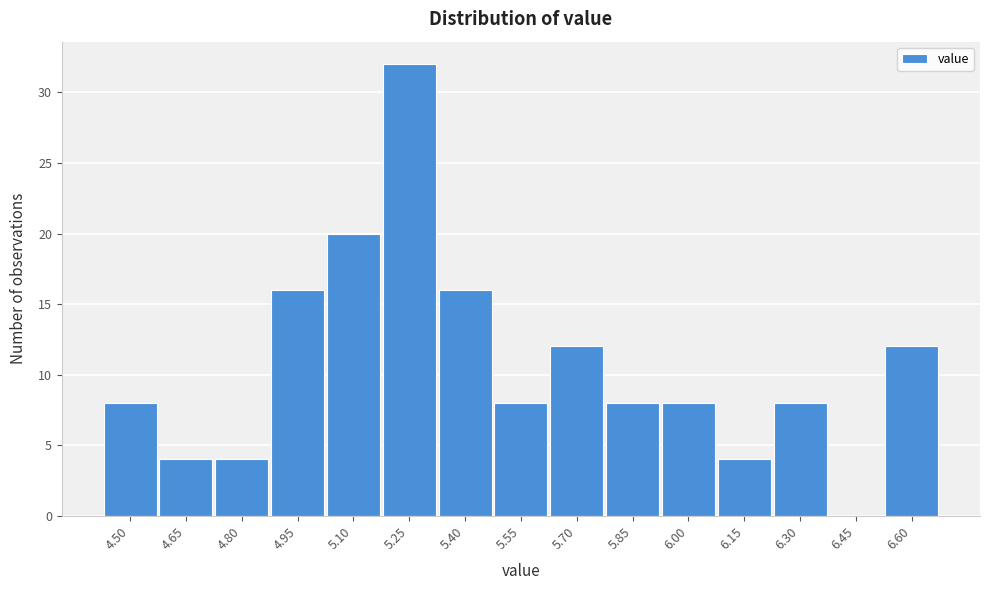

Reading left to right, list all the values displayed in this chart.

4.50=8	4.65=4	4.80=4	4.95=16	5.10=20	5.25=32	5.40=16	5.55=8	5.70=12	5.85=8	6.00=8	6.15=4	6.30=8	6.45=0	6.60=12